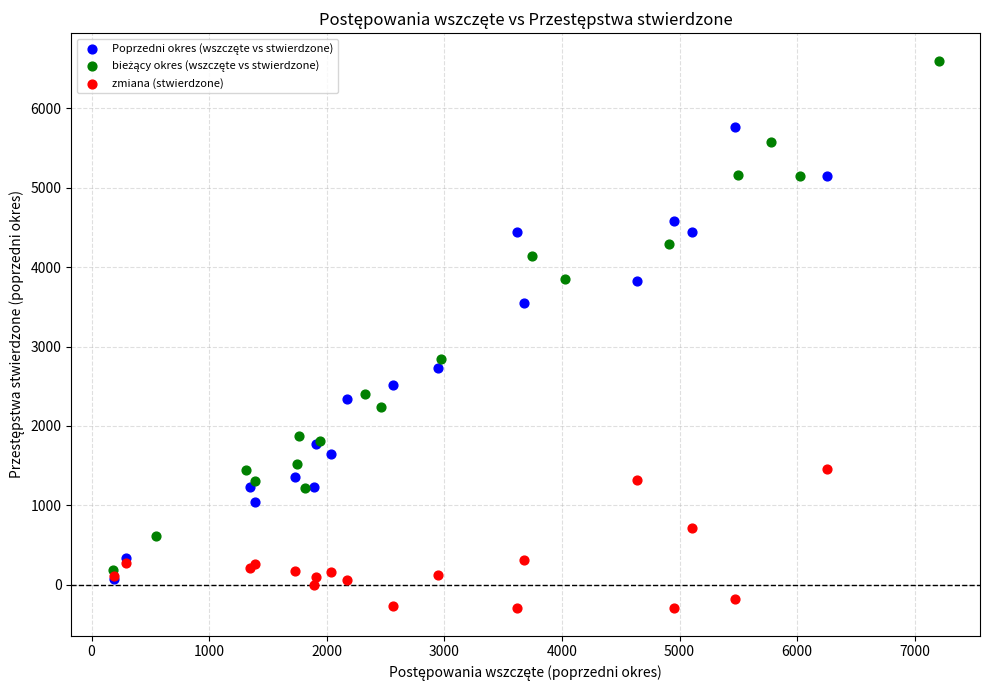

Which series reaches the minimum Y coordinate?

zmiana (stwierdzone)